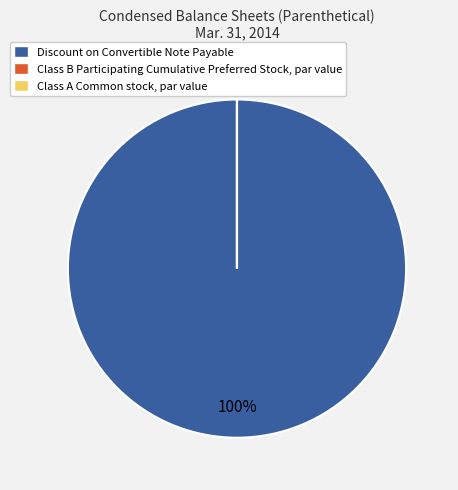

The Discount on Convertible Note Payable slice represents 100% of the pie. True or false?

True